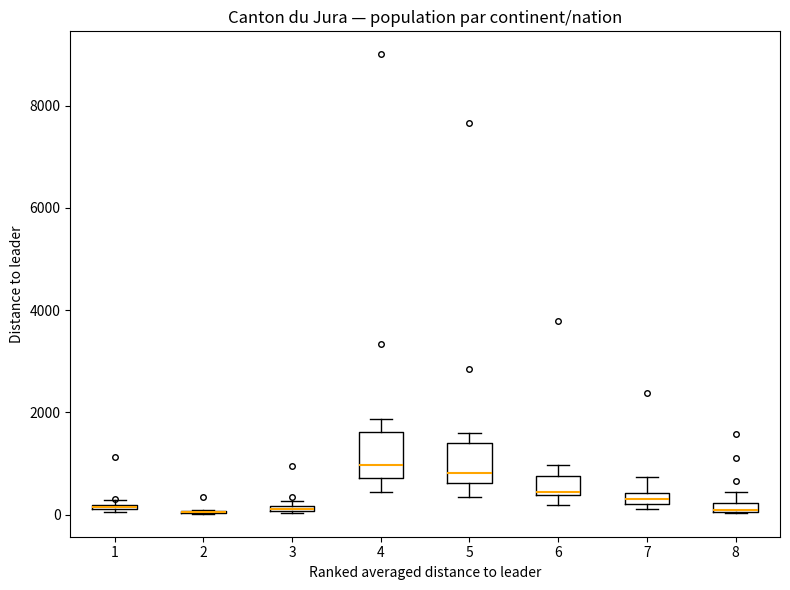

Where is the lower edge of the box at x = 3 on the y-axis? The values are not printed on the chart, so give them approximately, as read against the axis.

0